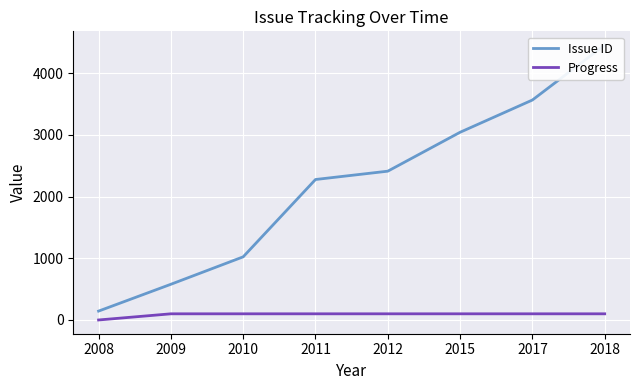

At which label does Progress reach its minimum?

2008